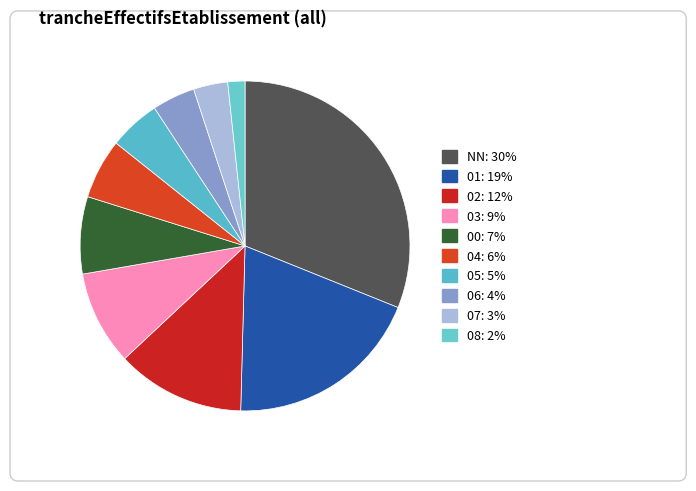

What is the ratio of the value at 06 to the value at 03?

0.5